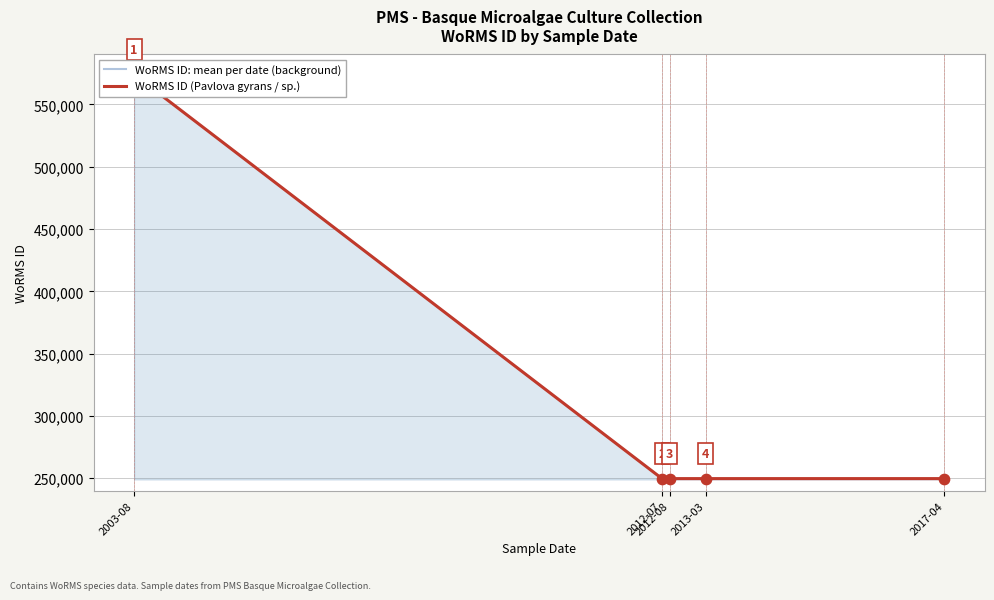

Which series reaches the minimum Y coordinate?

WoRMS ID: mean per date (background)